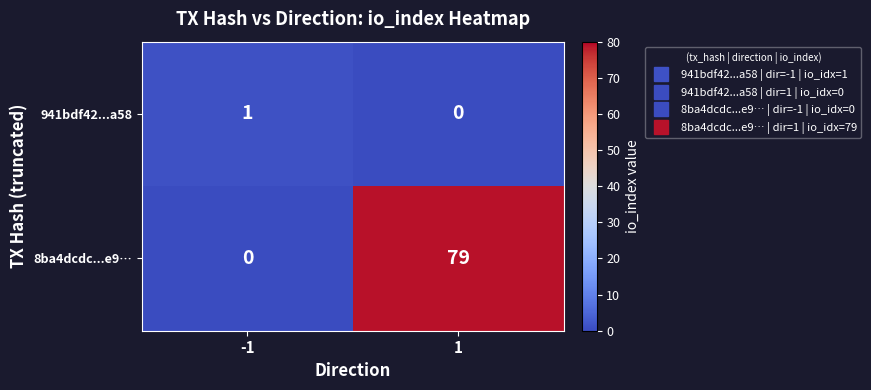

Rank the series by their average value, from highest to lowest.

8ba4dcdc...e9…, 941bdf42...a58